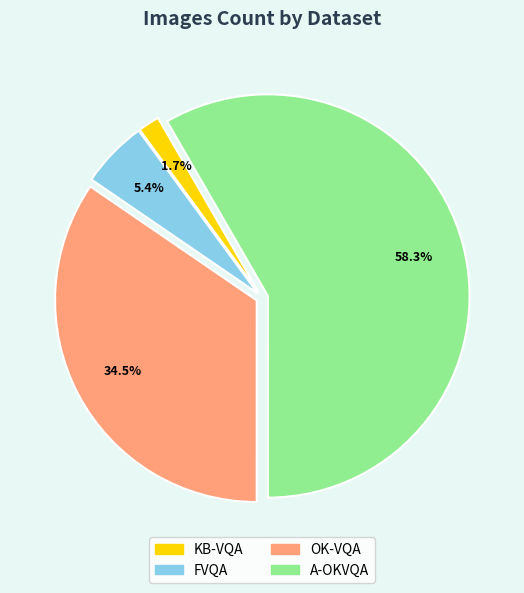

What is the majority slice?

A-OKVQA